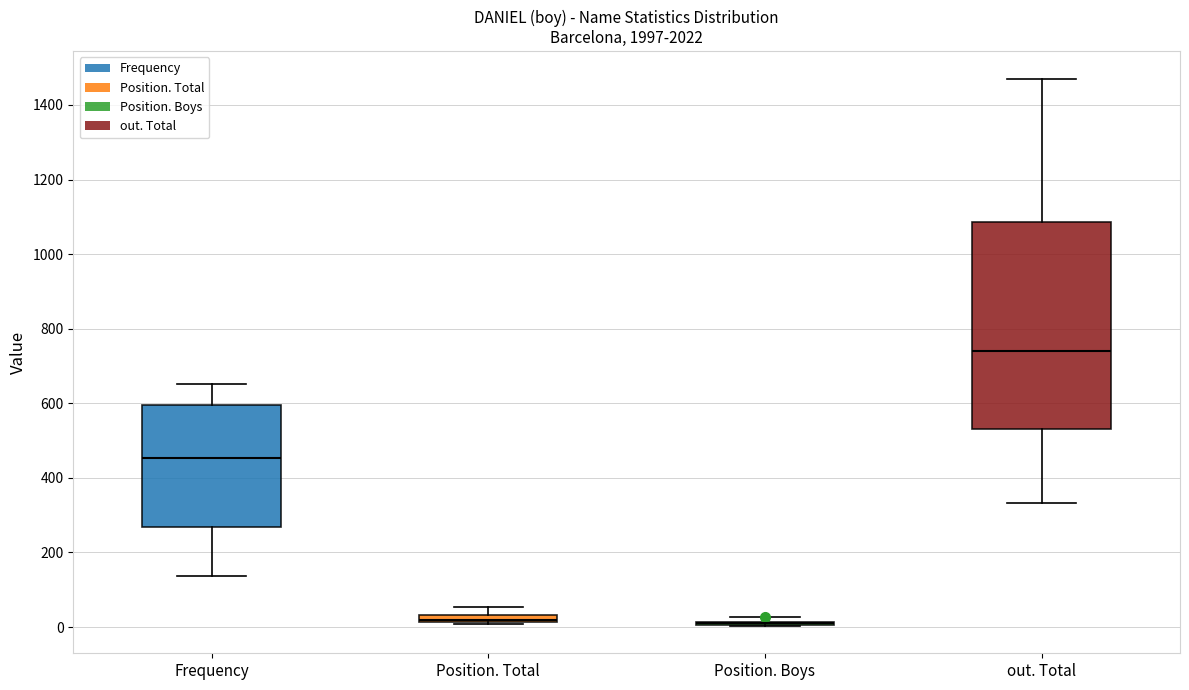

Where is the upper edge of the box for Position. Total on the y-axis? The values are not printed on the chart, so give them approximately, as read against the axis.

40